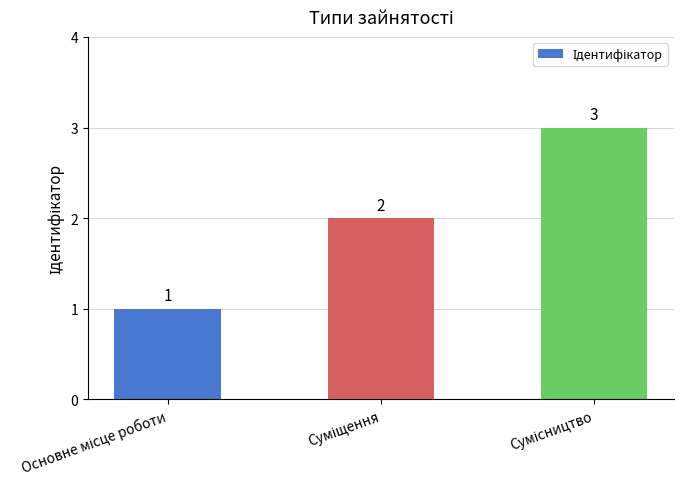

How many values are between 1 and 3?

3